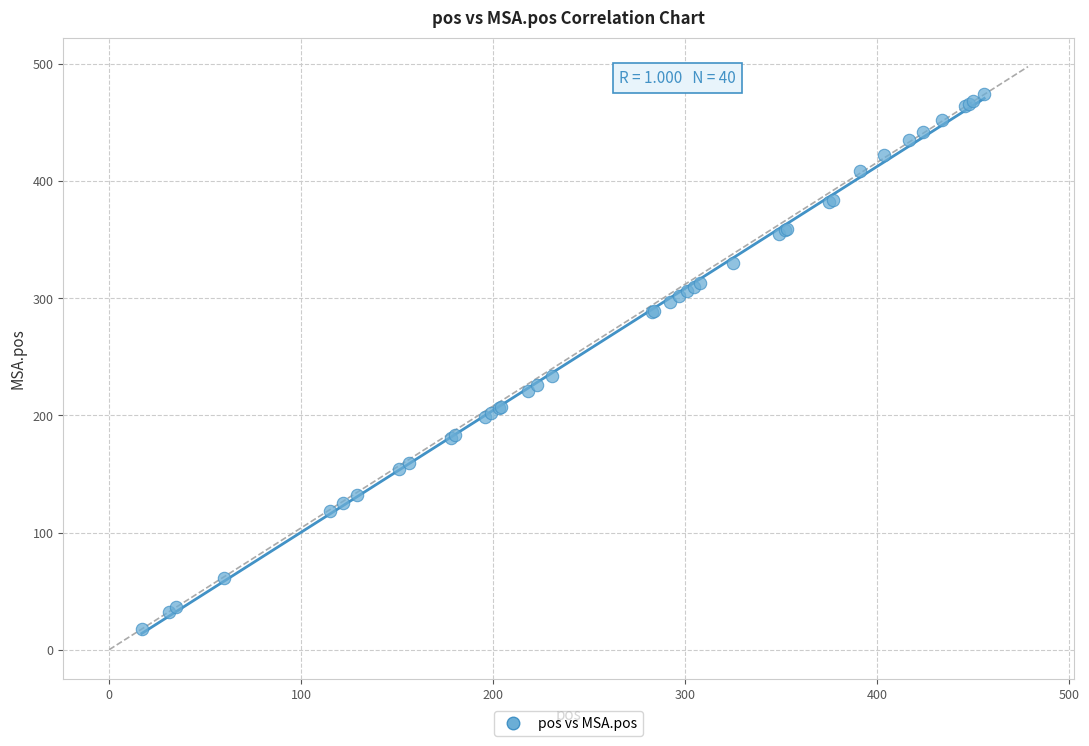

What Y value in the scatter plot is closest to 246?

234